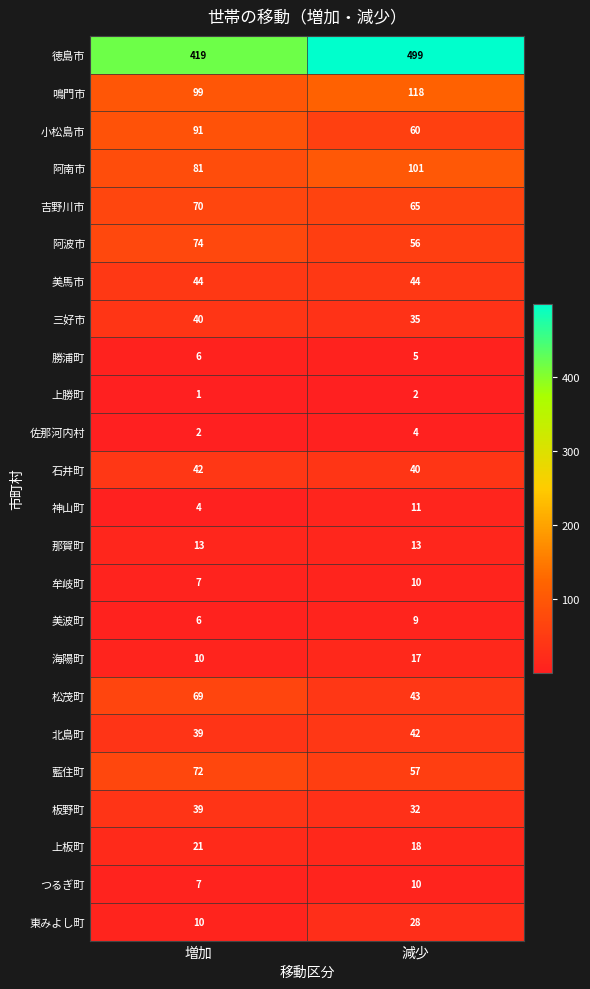

What is the sum of all 松茂町 values?

112